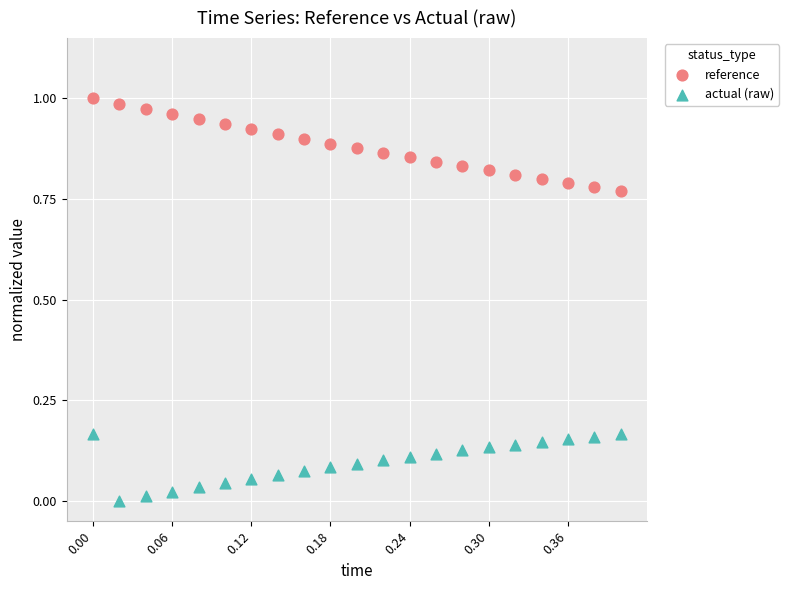

Which series has the widest spread of Y values?

reference